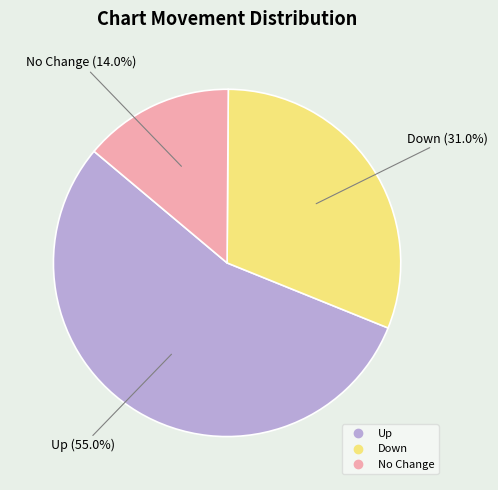

Is there a majority slice in this chart?

Yes